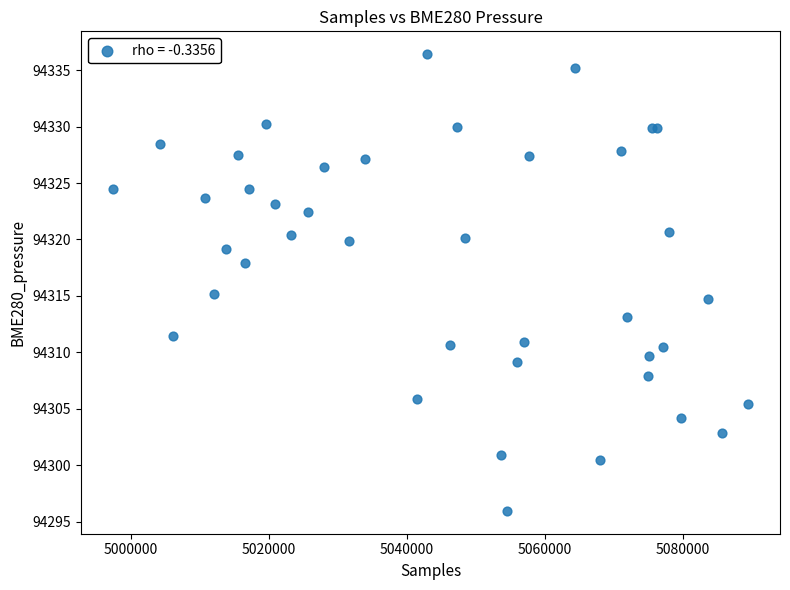

What Y value in the scatter plot is closest to 94316?

94315.2